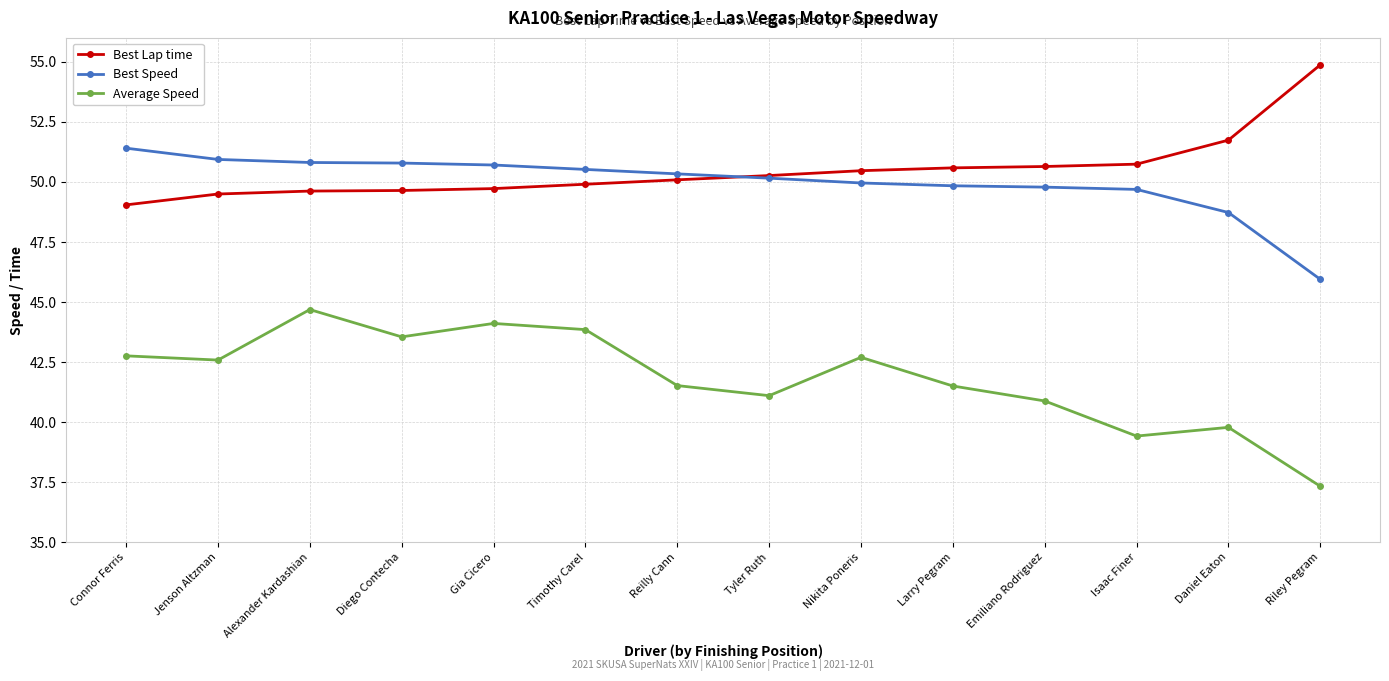

What is the difference between the maximum and minimum values in the Best Speed series?

5.5